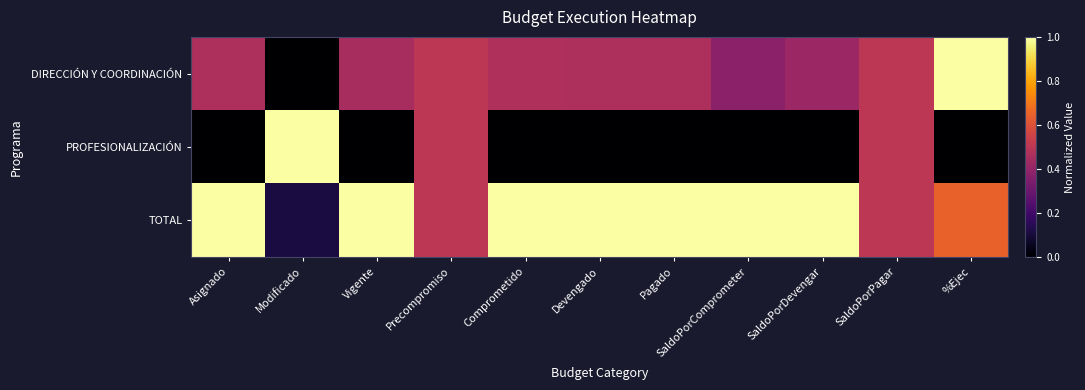

Which has a higher value, Vigente or Devengado?

Devengado